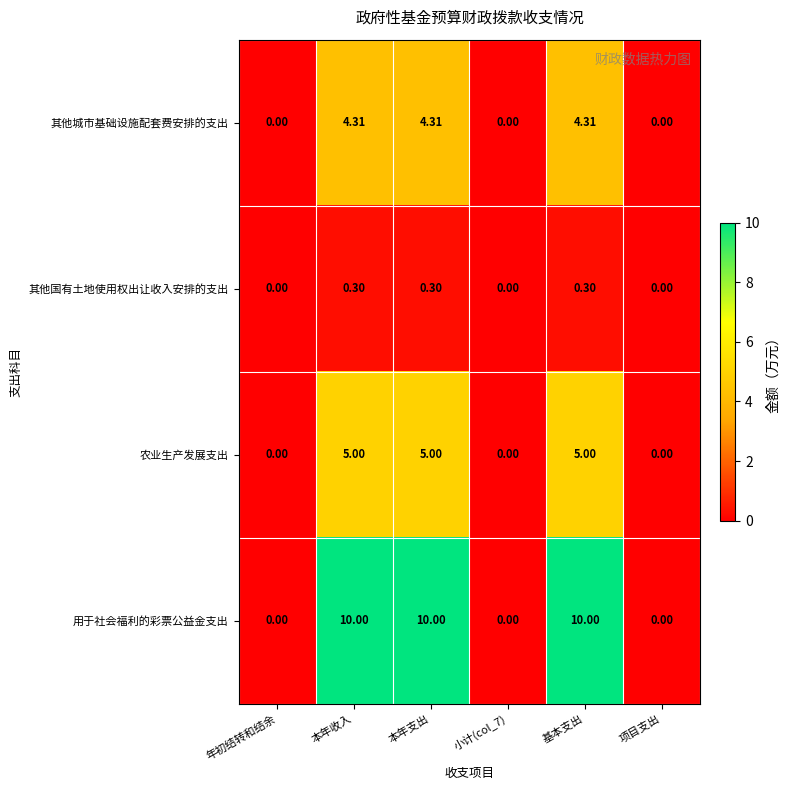

Which series has the widest spread of values?

用于社会福利的彩票公益金支出